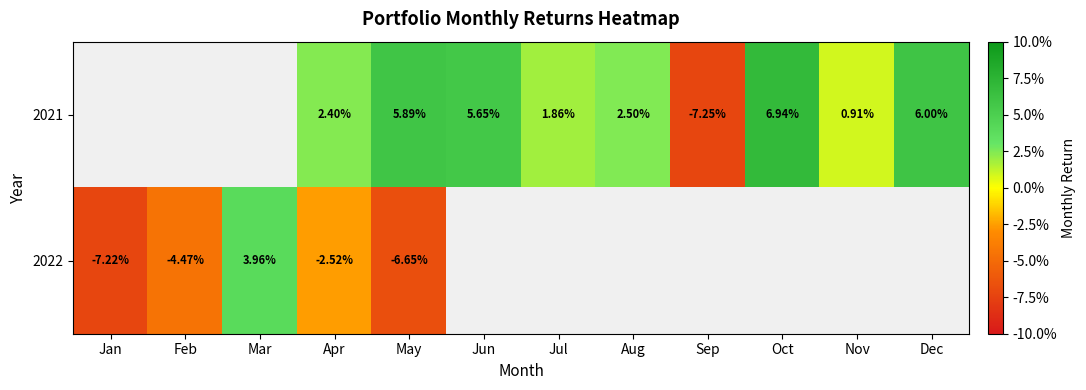

Which label corresponds to the smallest value in the chart?

Sep